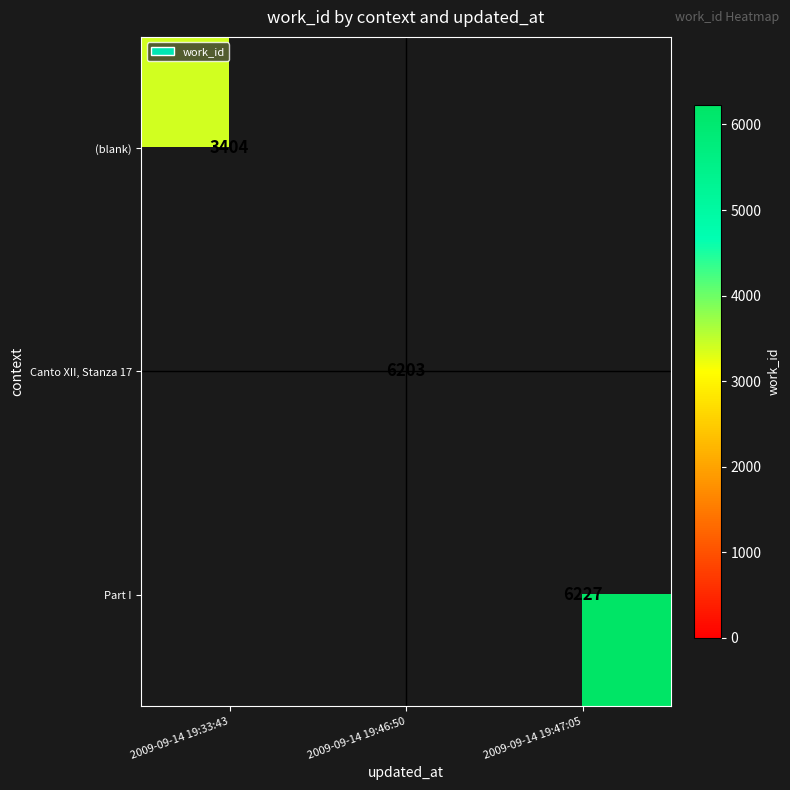

Which label corresponds to the largest value in the chart?

2009-09-14 19:47:05